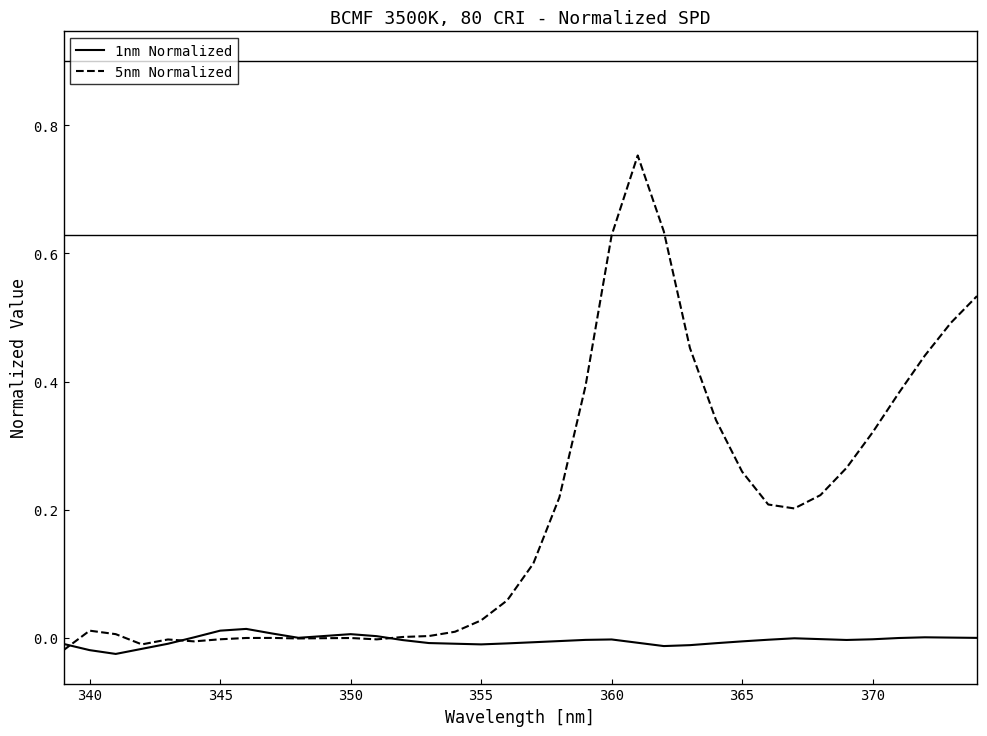

Which series has the widest spread of values?

5nm Normalized